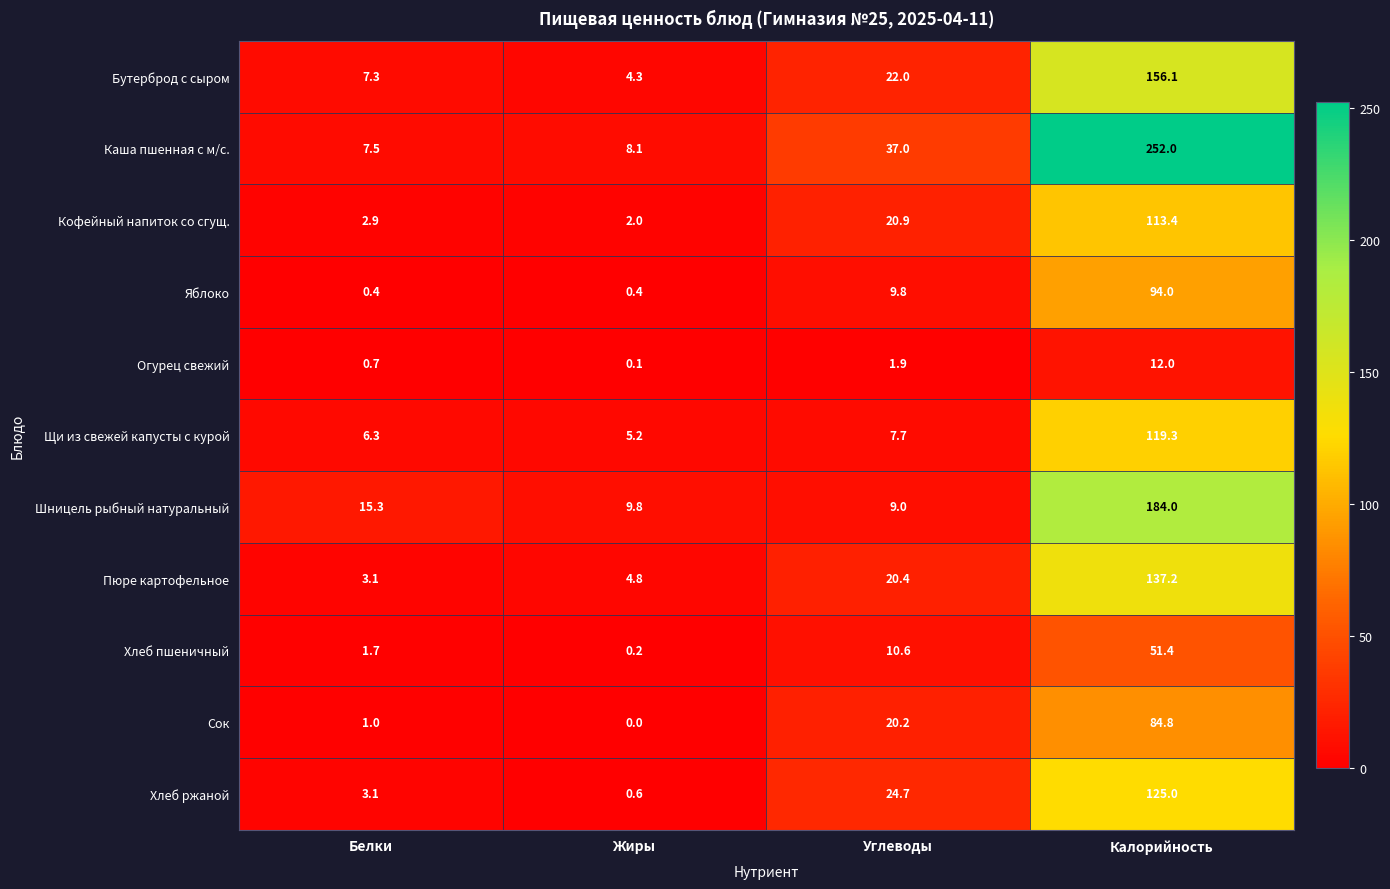

Which series has the largest total across all categories?

Каша пшенная с м/с.